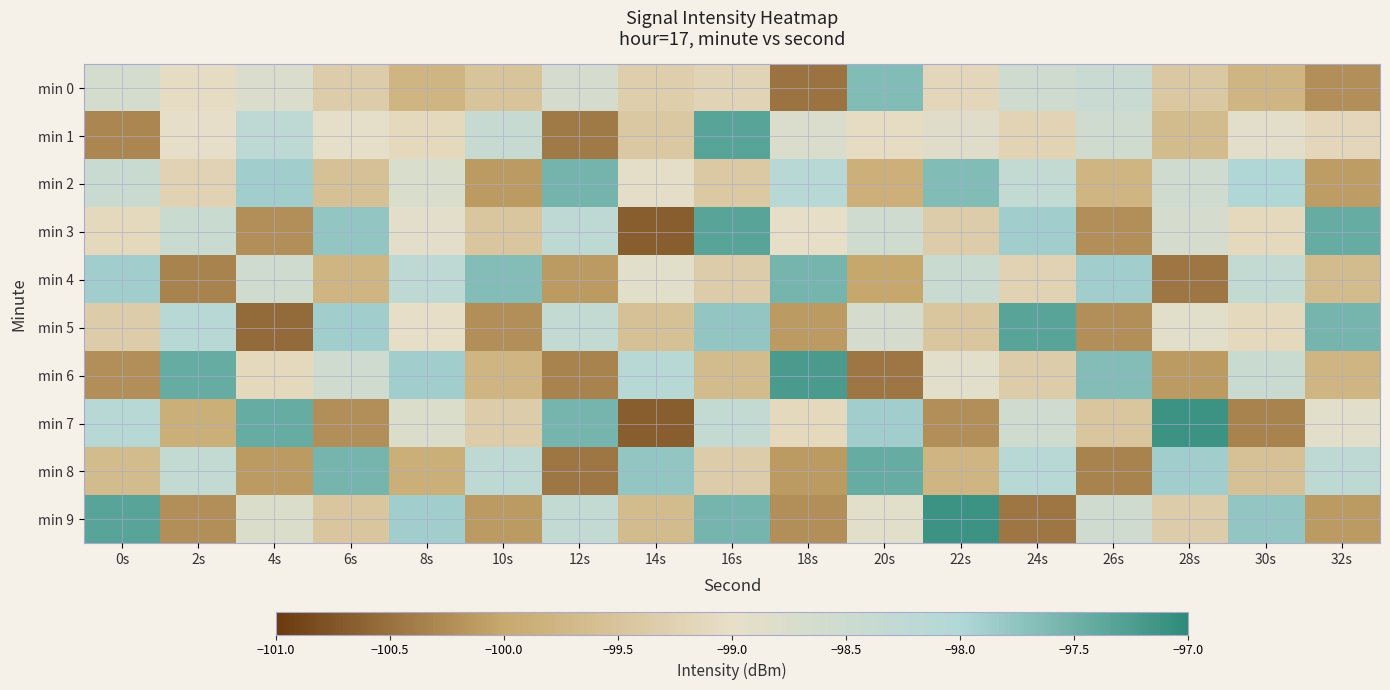

At which category does the chart reach its minimum across all series?

14s